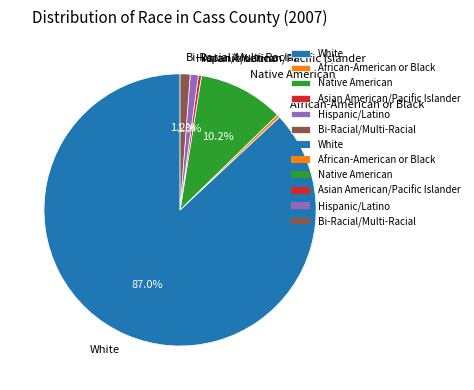

To the nearest percent, what is the difference between the Bi-Racial/Multi-Racial and African-American or Black slice percentages?

1%